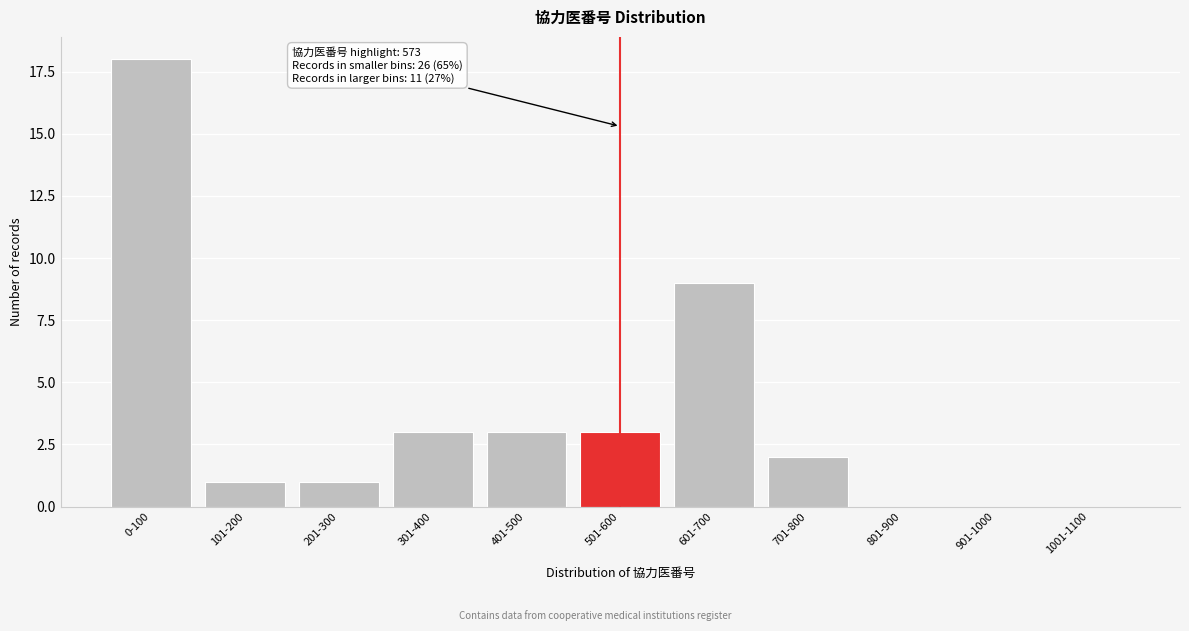

Reading left to right, transcribe all the data shown in this chart.

0-100=18	101-200=1	201-300=1	301-400=3	401-500=3	501-600=3	601-700=9	701-800=2	801-900=0	901-1000=0	1001-1100=0